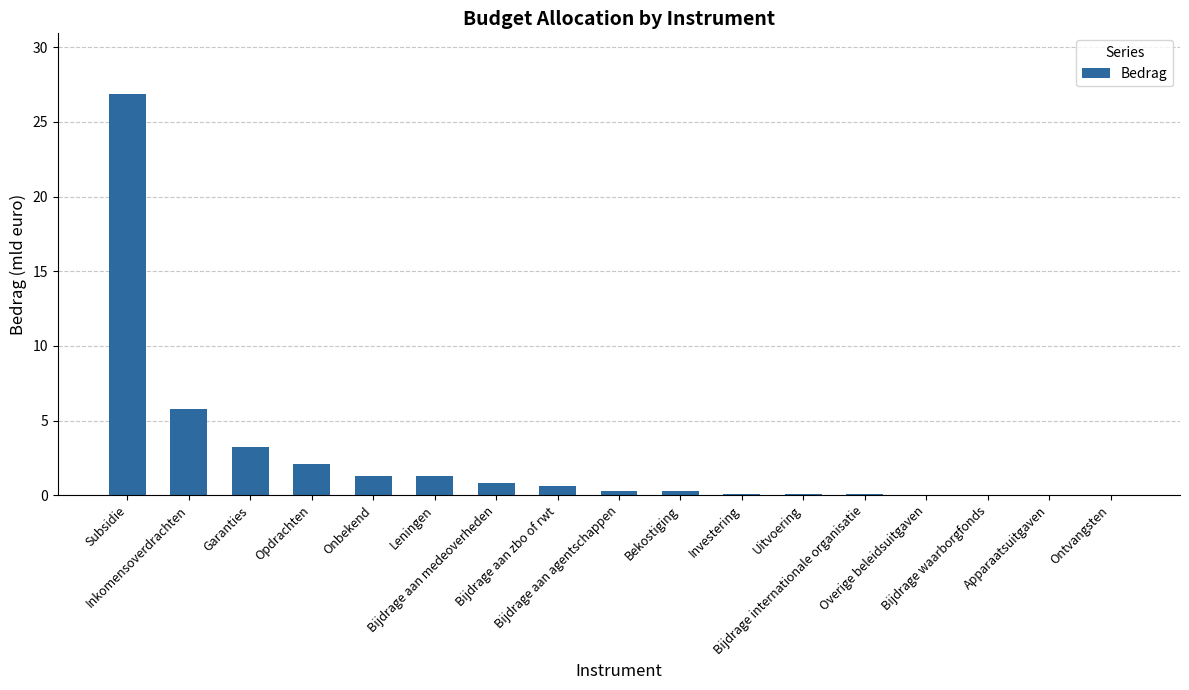

What is the maximum value shown in the chart?

26.9